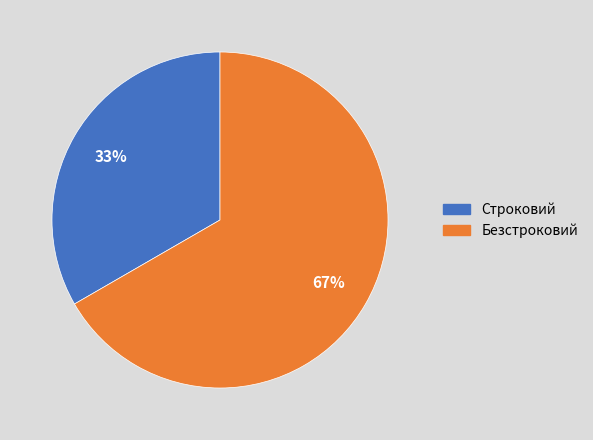

To the nearest percent, what is the average slice percentage?

50%